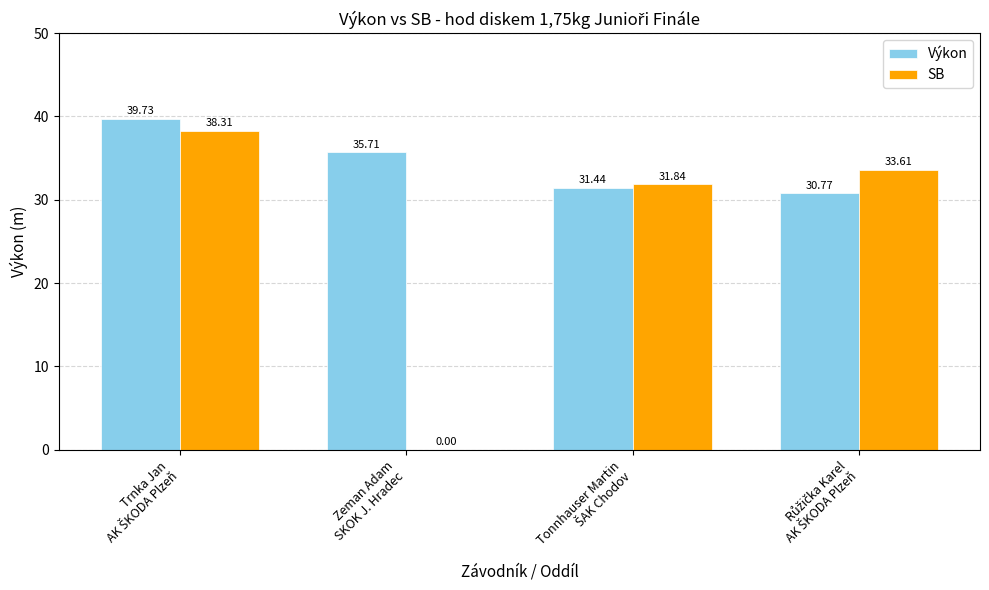

What is the sum of all SB values?

103.8